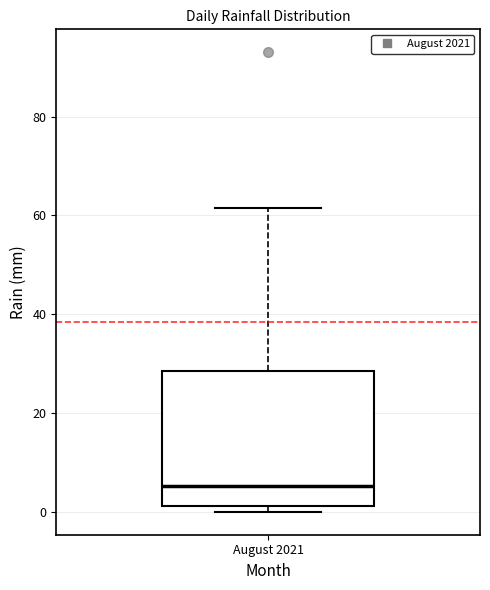

Read this box plot against the y-axis: the position of the median line, the range covered by the box, and the ends of both whiskers. The values are not printed on the chart, so give them approximately, as read against the axis.

median 6, box 2 to 28, whiskers 0 to 62